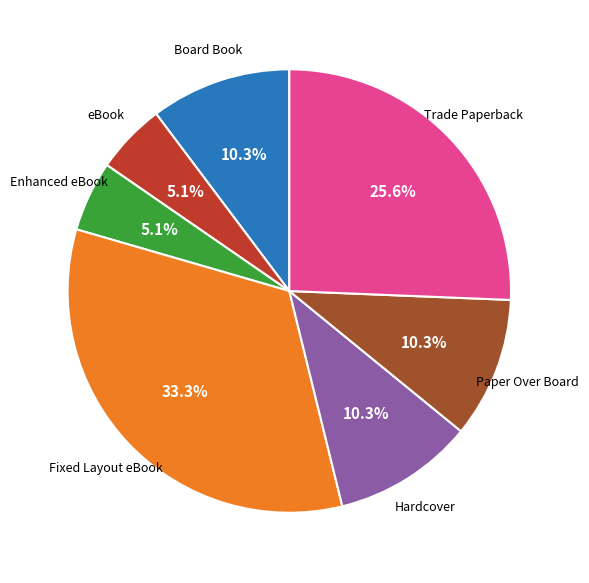

To the nearest percent, what is the difference between the largest and smallest slice percentages?

28%